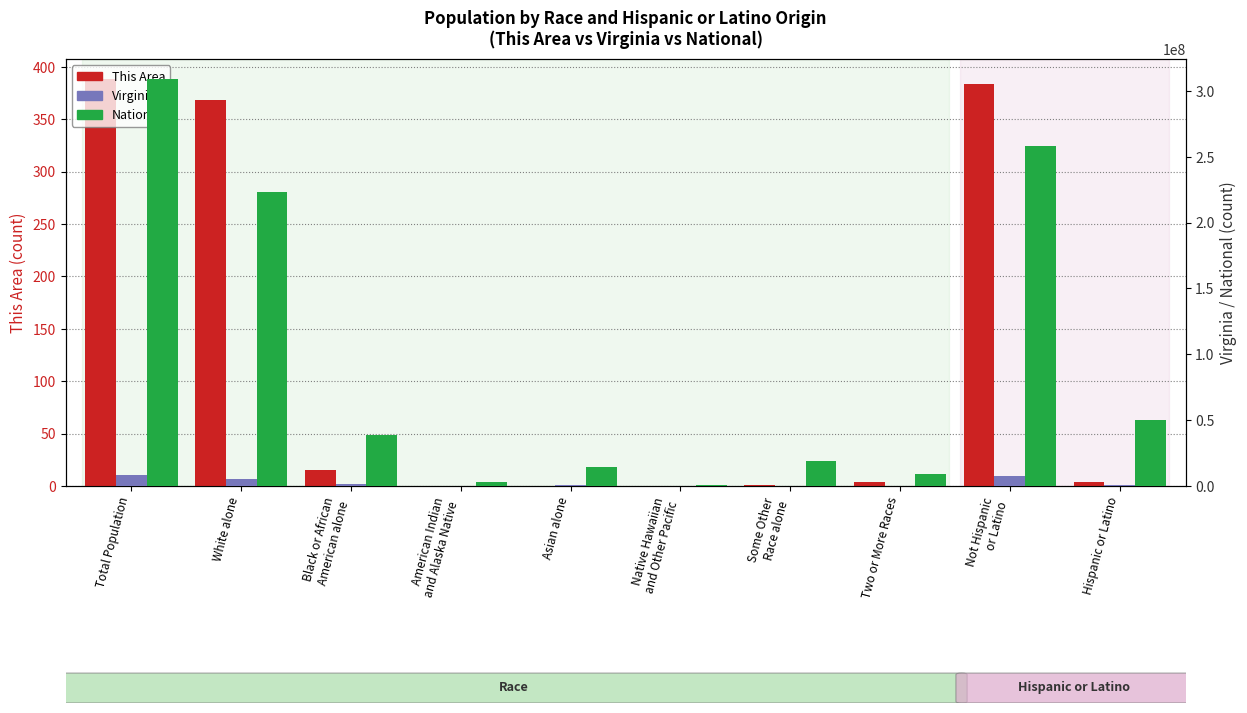

List the series in order of their peak value, lowest first.

This Area, Virginia, National